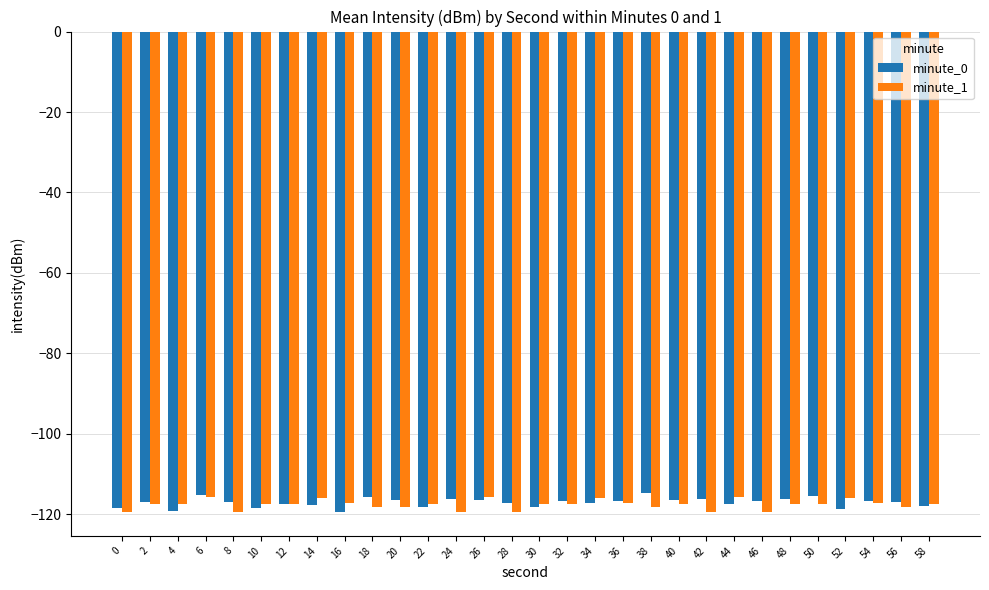

What is the spread (max minus min) of values at 40?

0.9